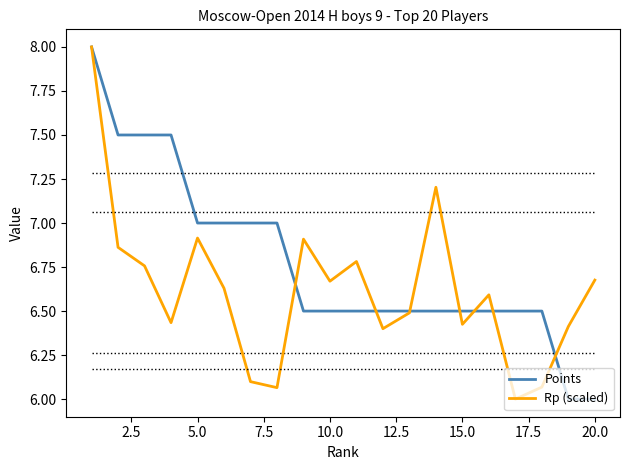

Which series has the largest total across all categories?

Points